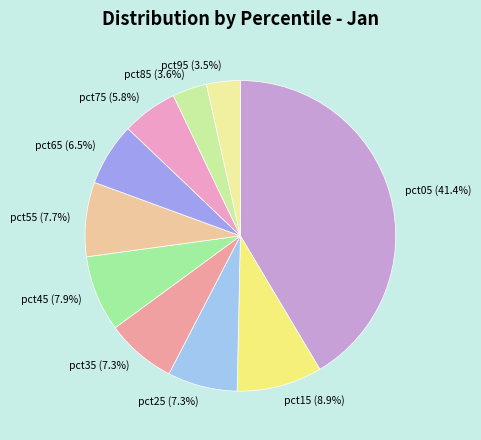

Is it true that pct35 is 7% of the pie?

True